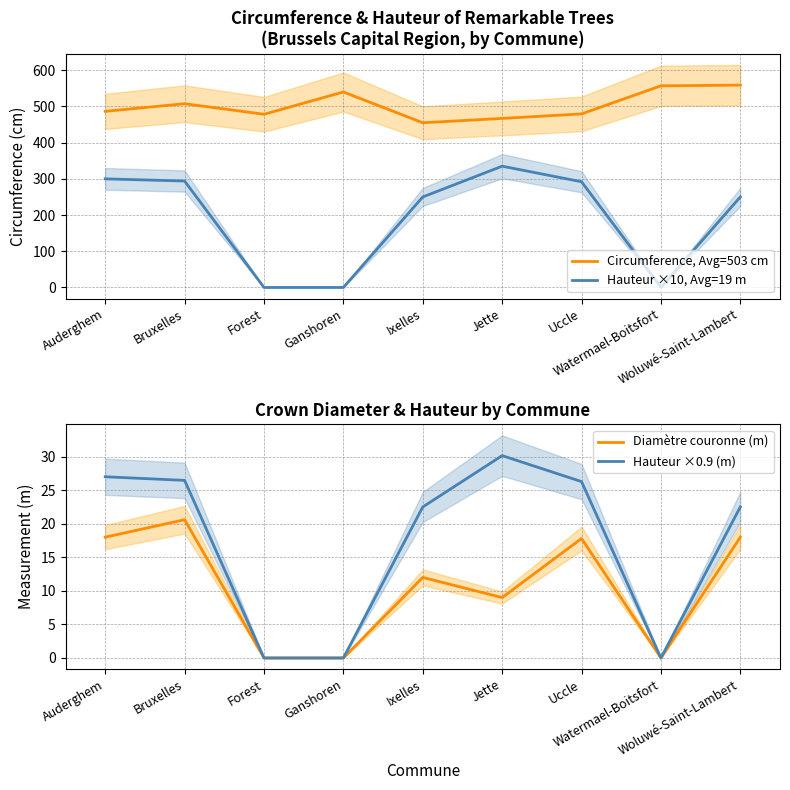

What is the label of the 1st point from the left?

Auderghem